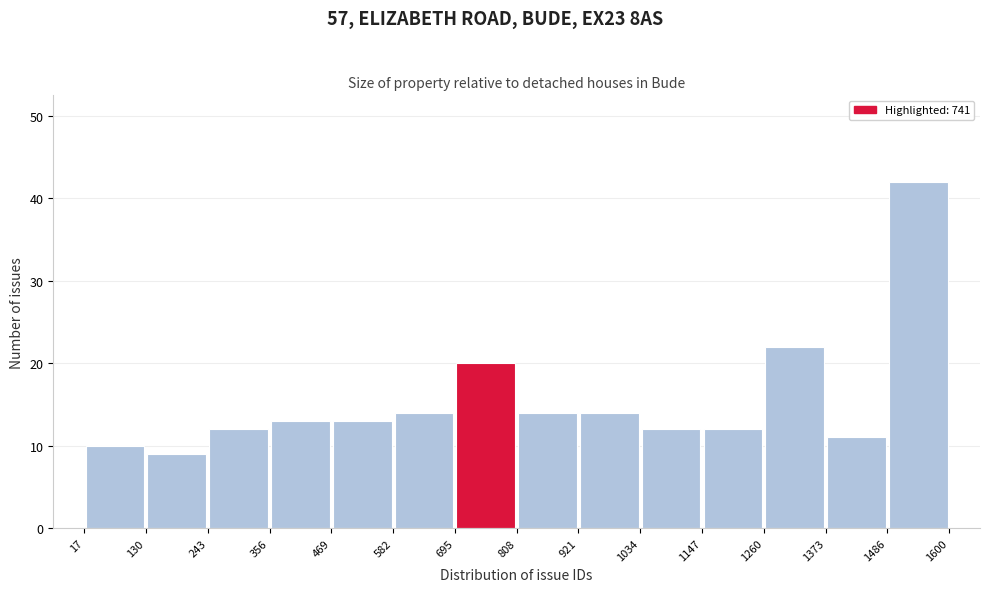

What is the height of the bar covering 921 to 1034 on the x-axis? The values are not printed on the chart, so give them approximately, as read against the axis.

14